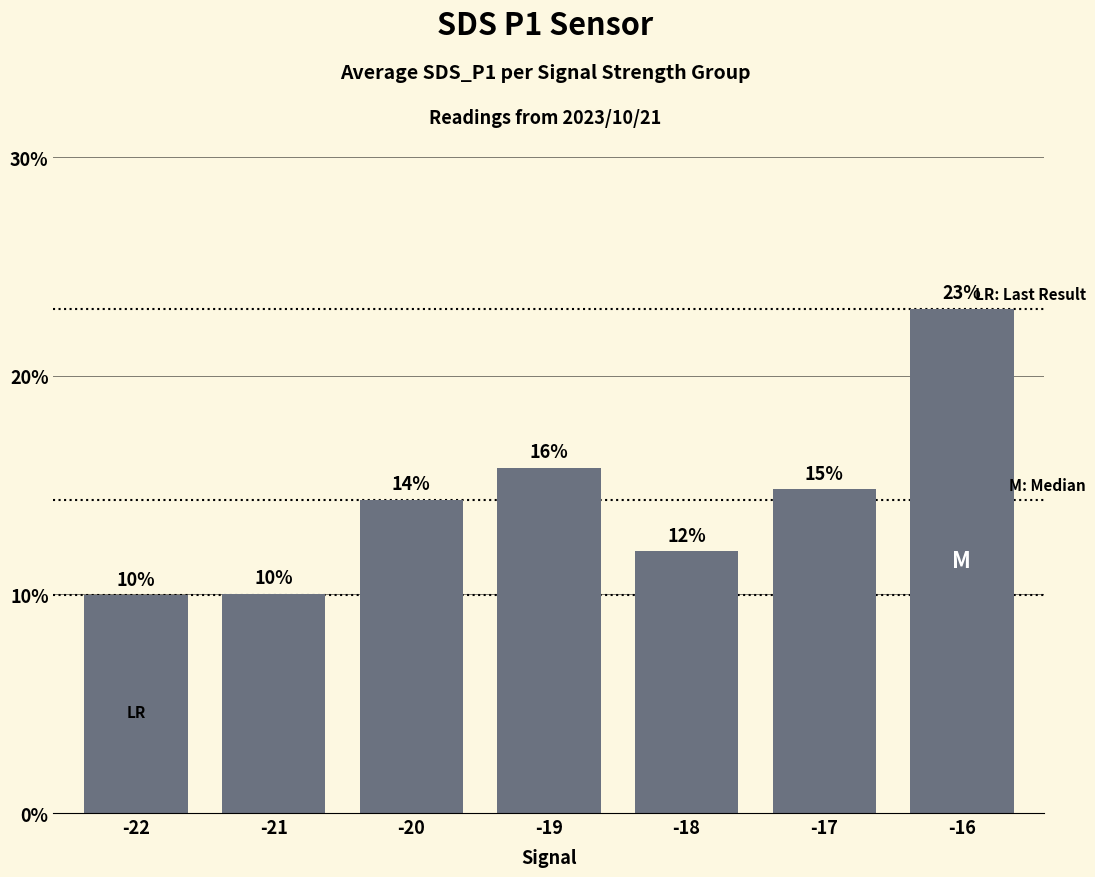

Are the bars horizontal?

No